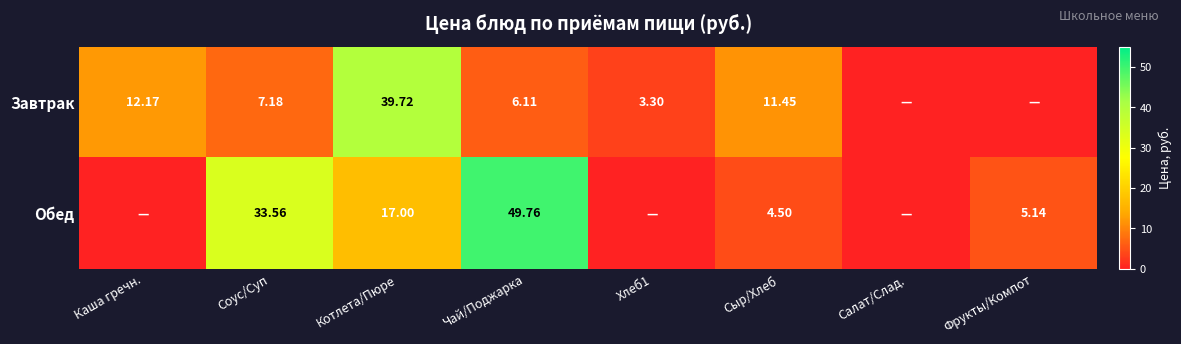

Rank the series by their maximum value, from lowest to highest.

Завтрак, Обед